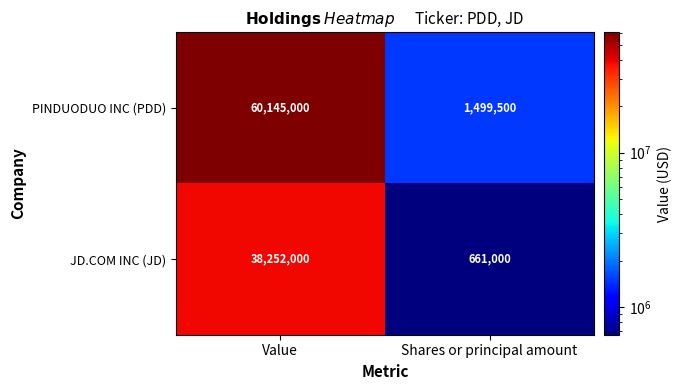

At which category is the sum across all series the highest?

Value